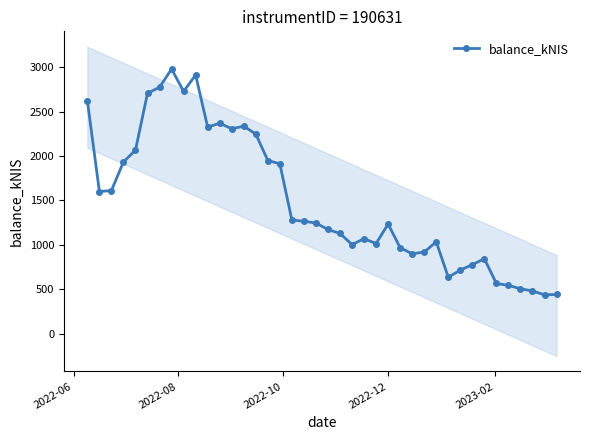

What is the maximum value for balance_kNIS?

2978.2